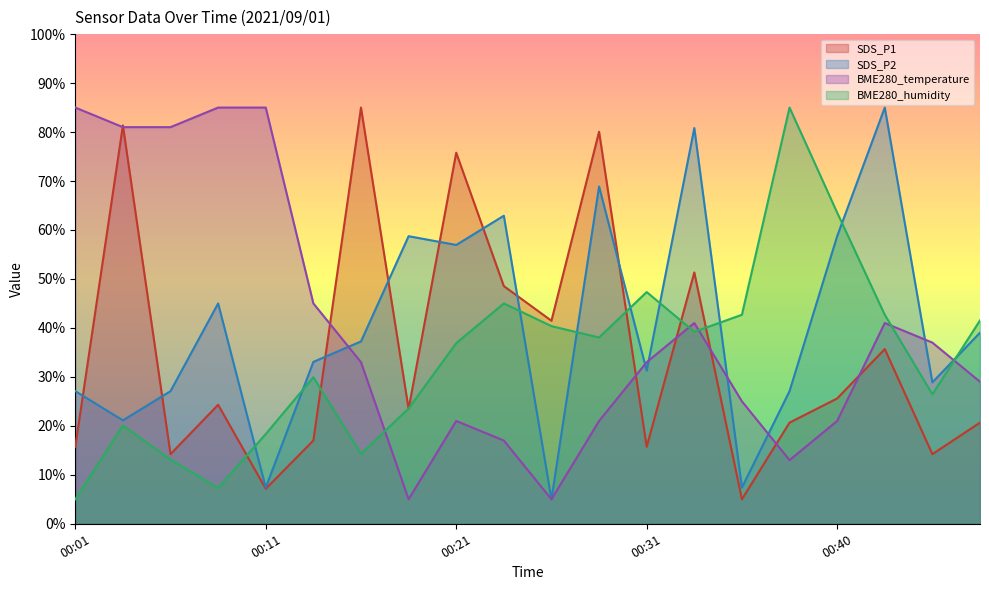

True or false: BME280_temperature and SDS_P2 cross at least once.

True